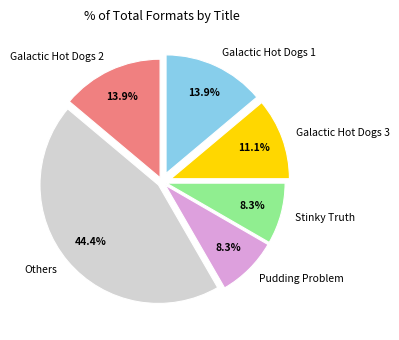

Does any single category account for the majority?

No